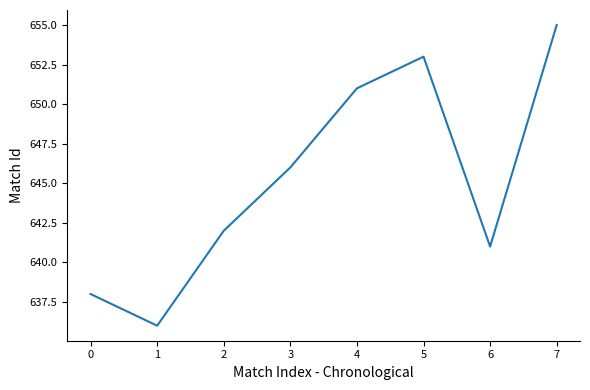

What is the maximum value shown in the chart?

655